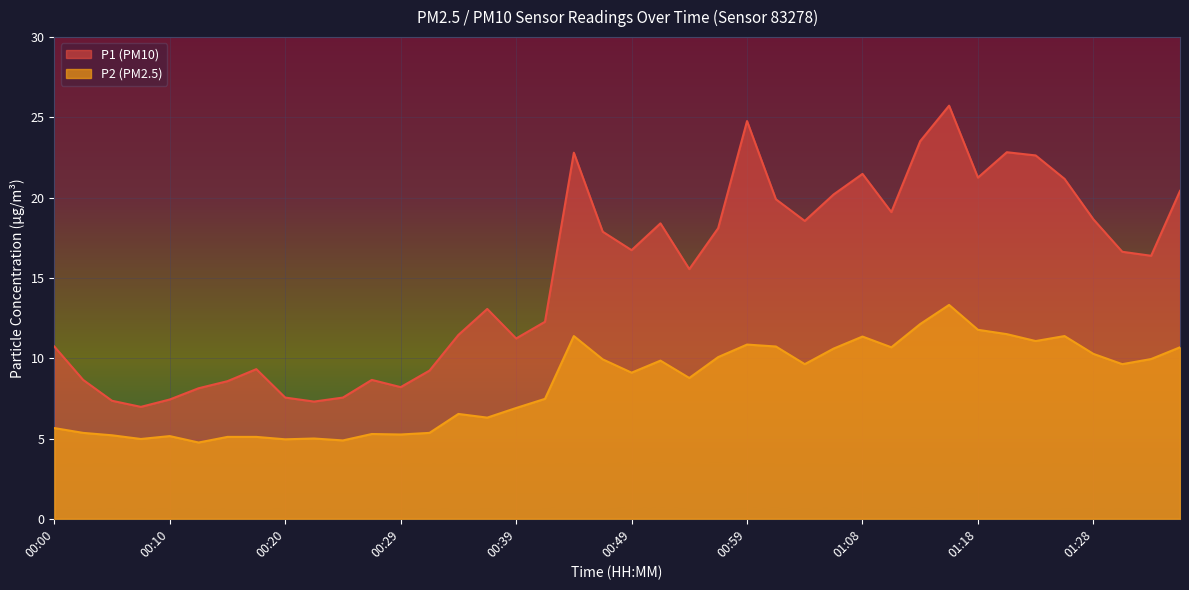

Rank the categories by P1 value from highest to lowest.

01:16, 00:59, 01:13, 01:21, 00:44, 01:23, 01:08, 01:18, 01:26, 01:35, 01:06, 01:01, 01:11, 01:28, 01:03, 00:51, 00:56, 00:46, 00:49, 01:30, 01:33, 00:54, 00:37, 00:42, 00:34, 00:39, 00:00, 00:17, 00:32, 00:02, 00:27, 00:15, 00:29, 00:12, 00:20, 00:24, 00:10, 00:05, 00:22, 00:07